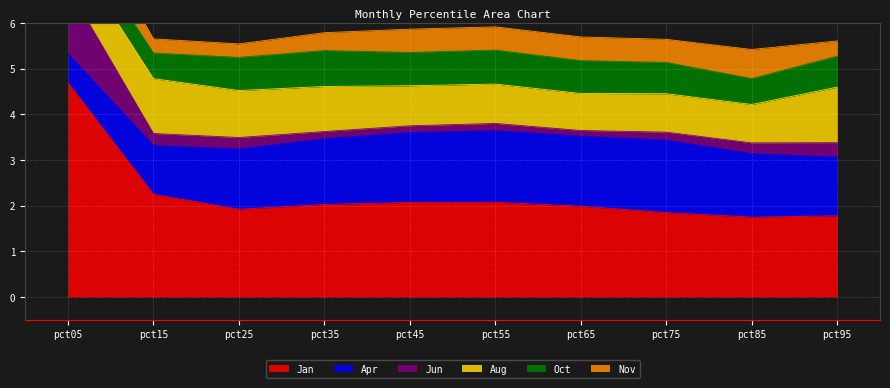

What are all the series names shown in the legend?

Jan, Apr, Jun, Aug, Oct, Nov